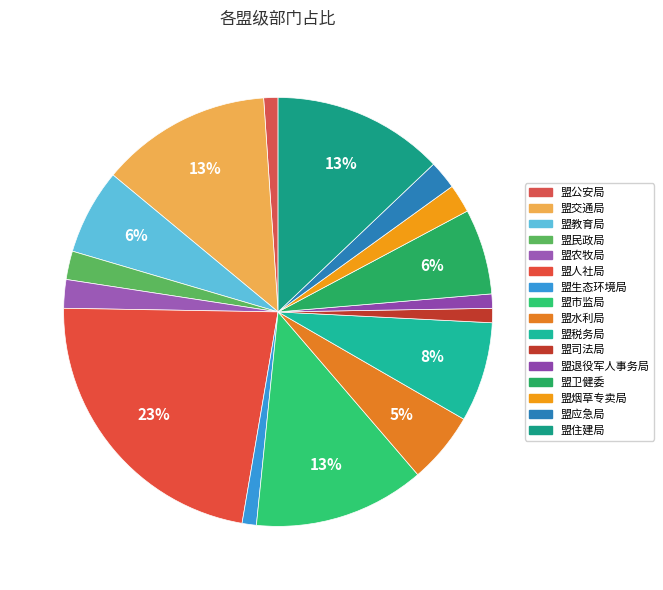

Rank the categories by value from highest to lowest.

盟人社局, 盟交通局, 盟市监局, 盟住建局, 盟税务局, 盟教育局, 盟卫健委, 盟水利局, 盟民政局, 盟农牧局, 盟烟草专卖局, 盟应急局, 盟公安局, 盟生态环境局, 盟司法局, 盟退役军人事务局